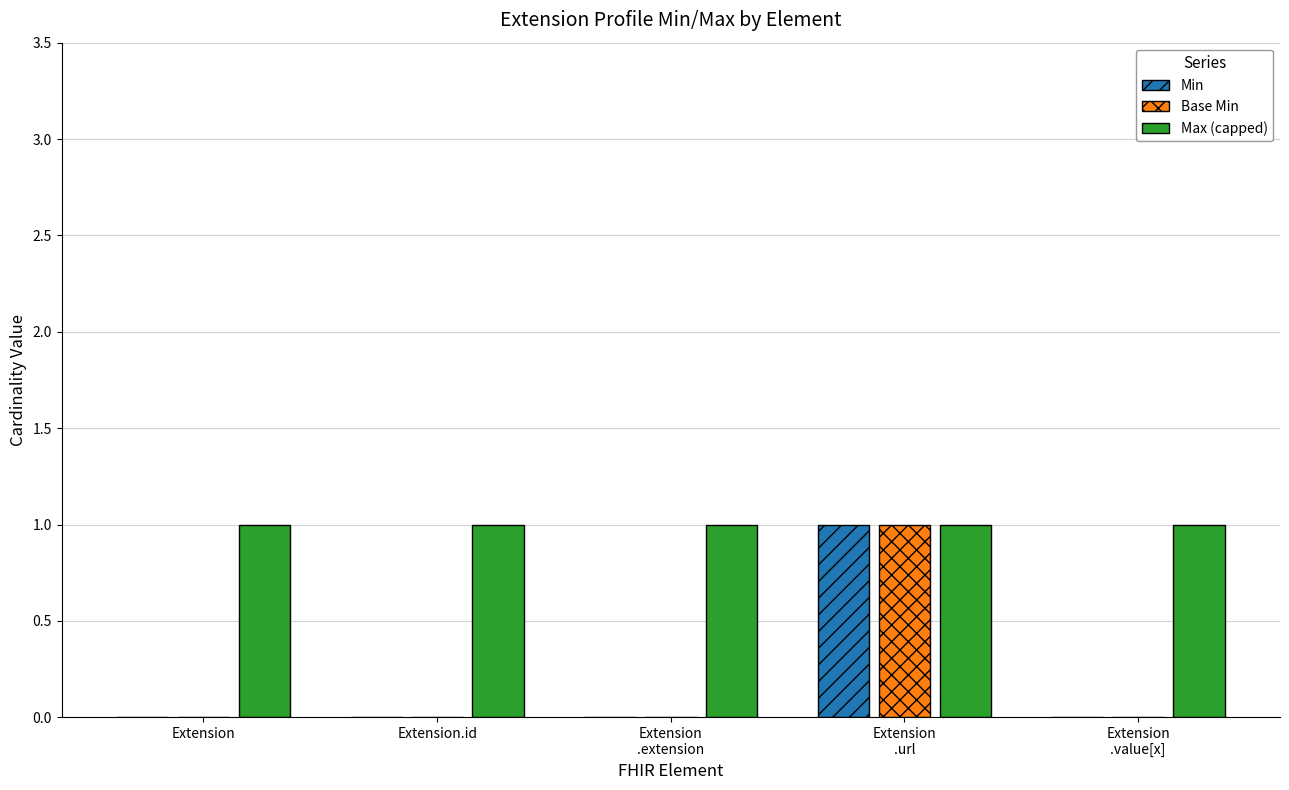

Reading right to left, what are all the values shown in this chart?

Min: Extension
.value[x]=0	Extension
.url=1	Extension
.extension=0	Extension.id=0	Extension=0
Base Min: Extension
.value[x]=0	Extension
.url=1	Extension
.extension=0	Extension.id=0	Extension=0
Max (capped): Extension
.value[x]=1	Extension
.url=1	Extension
.extension=1	Extension.id=1	Extension=1